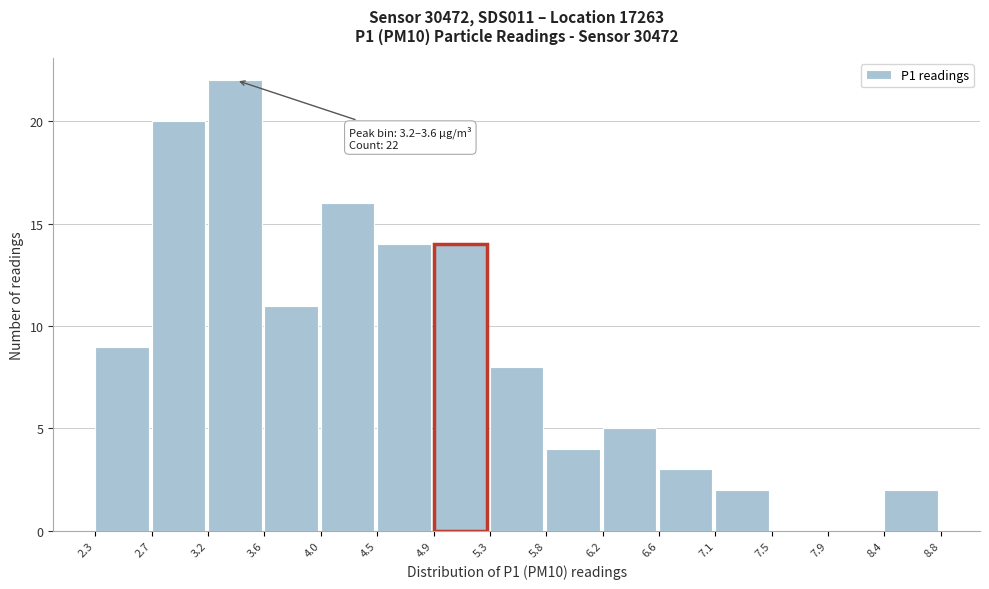

Over which range of the x-axis is the bar tallest?

3.2 to 3.6